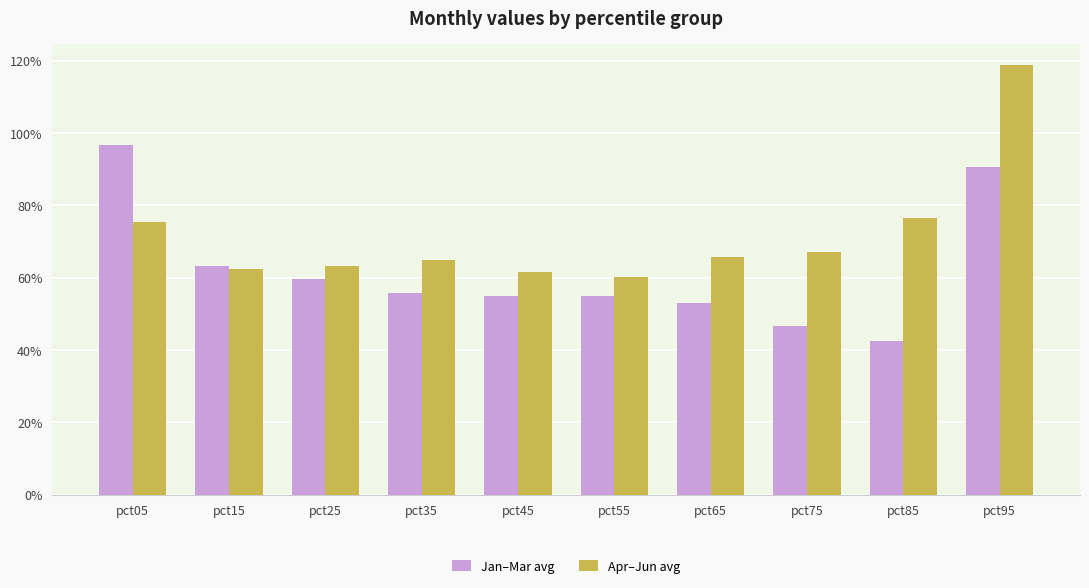

What is the maximum value for Apr–Jun avg?

1.2